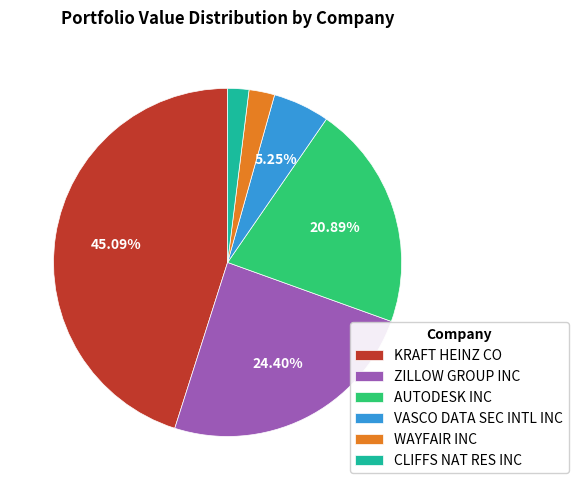

What is the largest slice in the pie chart?

KRAFT HEINZ CO